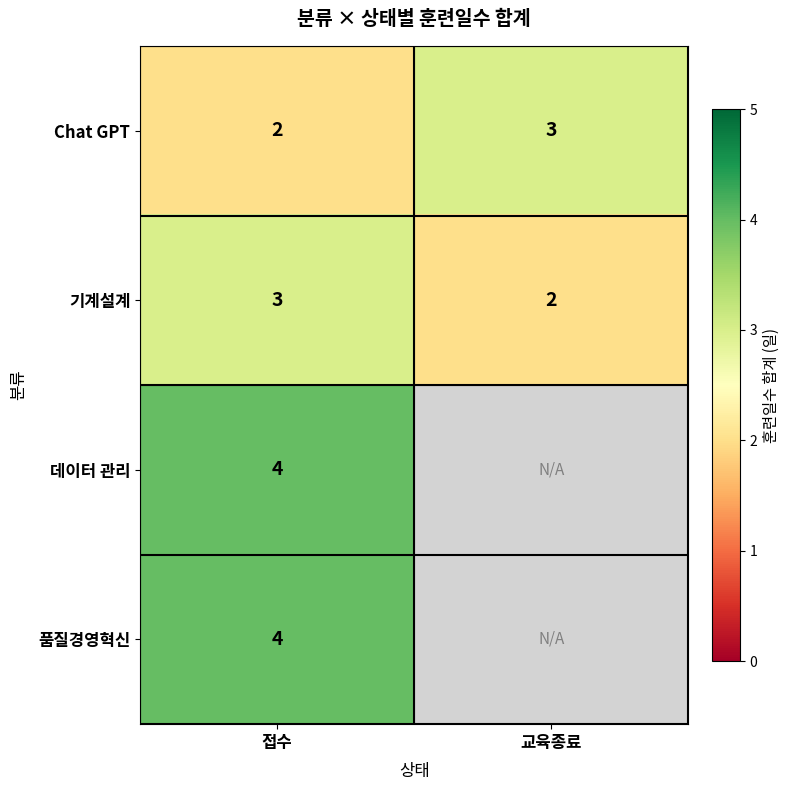

At which label does 기계설계 reach its minimum?

교육종료